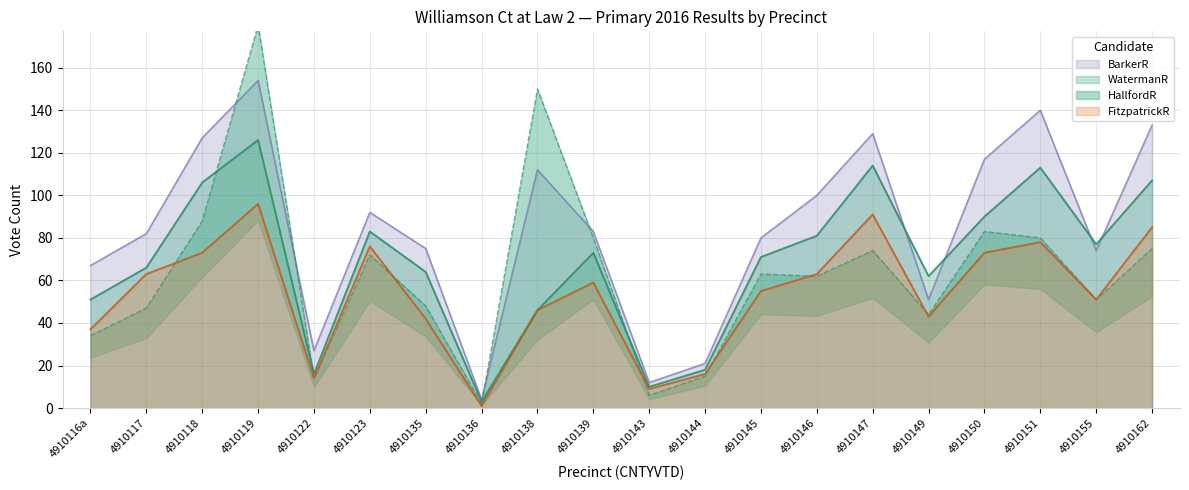

What is the sum of all WatermanR values?

1377